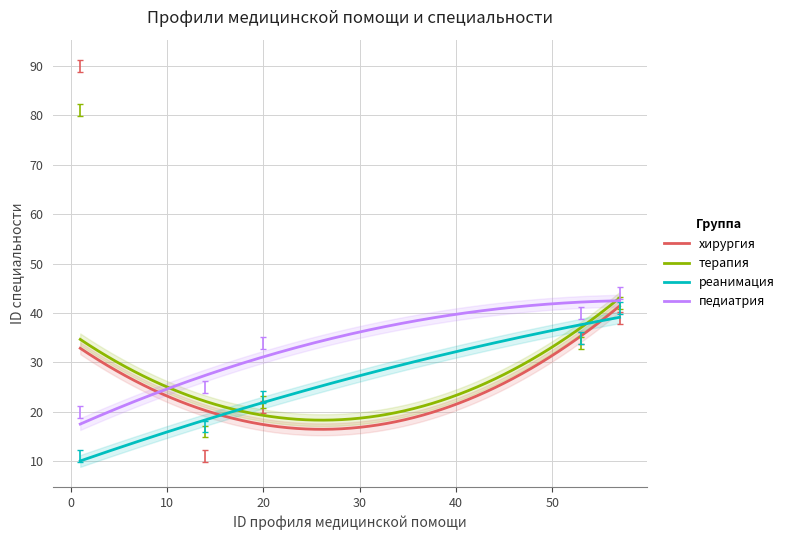

True or false: педиатрия and реанимация intersect in this chart.

False